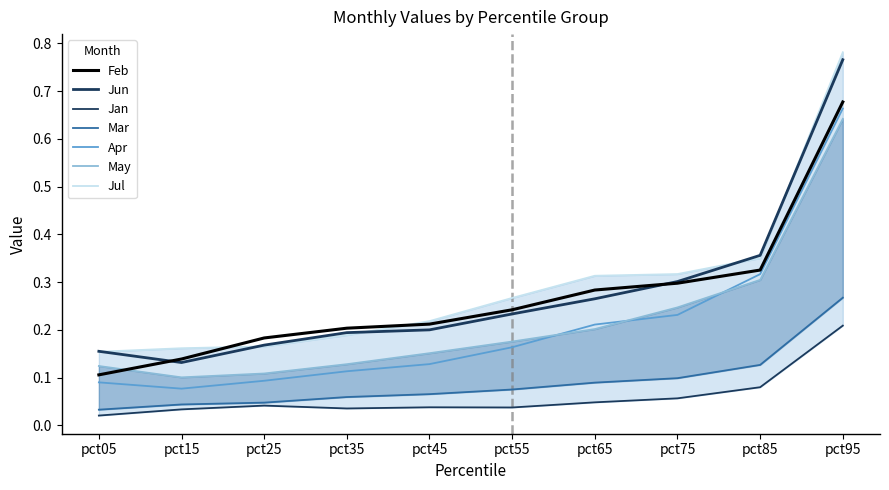

True or false: Mar has more than 1 points higher than both neighbors.

False